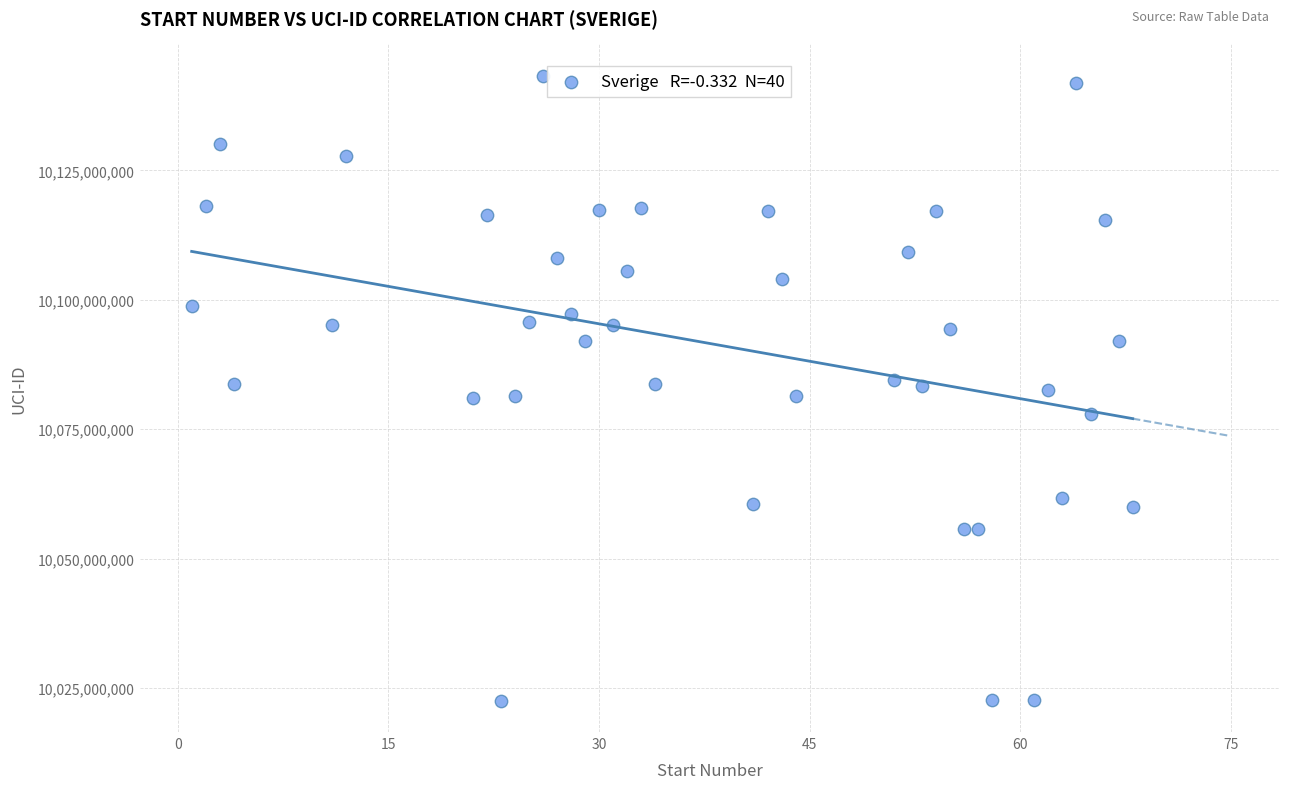

What is the range of Y values (max minus min)?

120767020